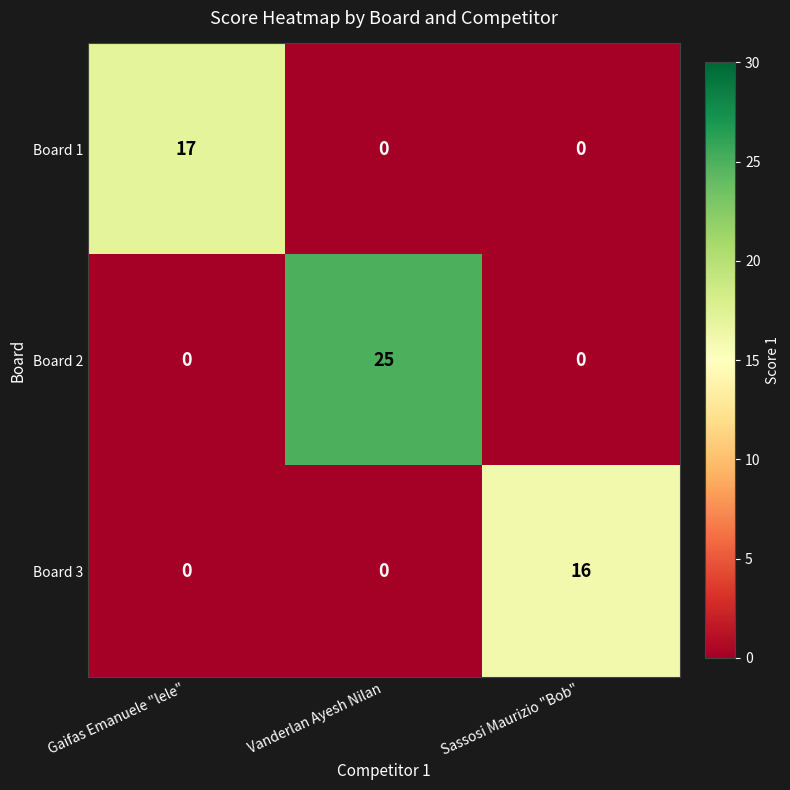

What is the approximate value of Board 3 at Sassosi Maurizio "Bob"?

16